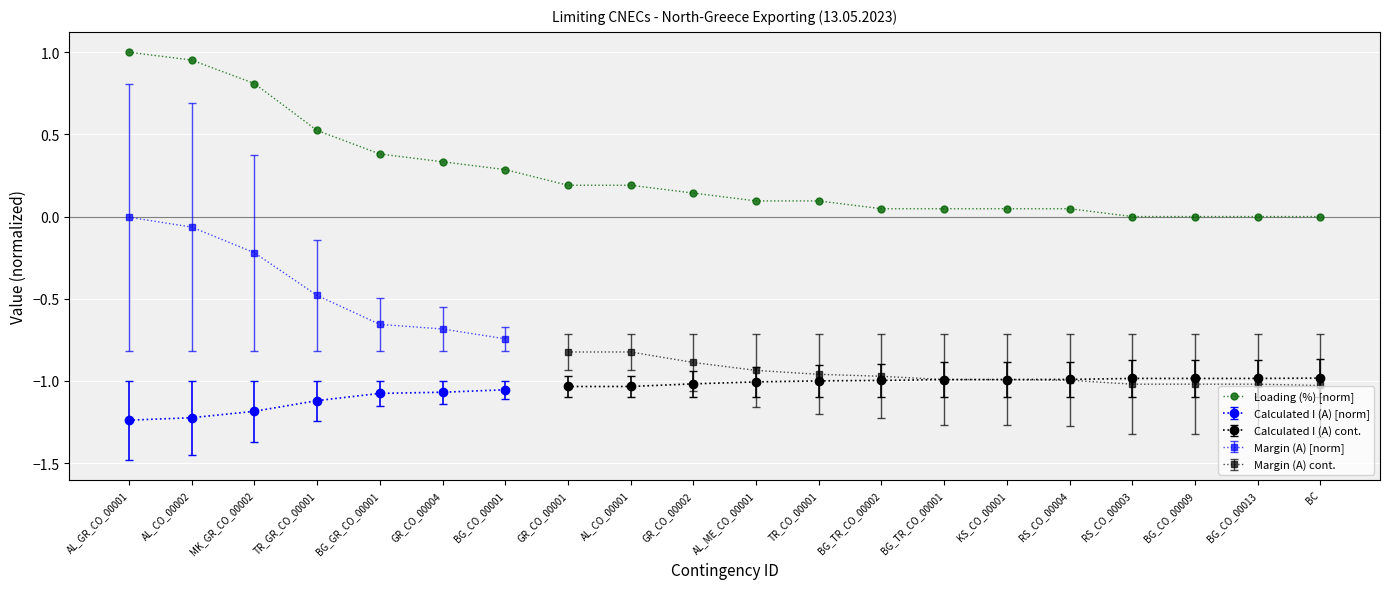

What is the label of the 5th point from the left?

BG_GR_CO_00001